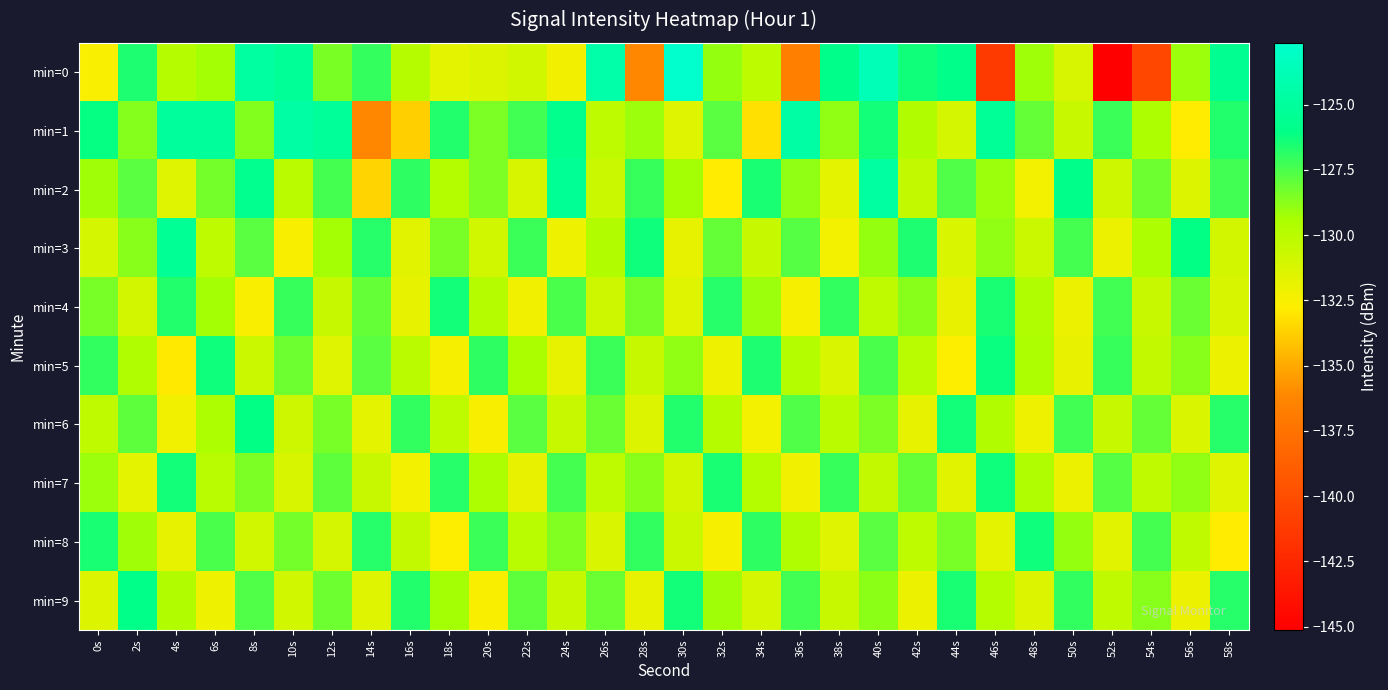

Between 22s and 6s, which is larger?

6s